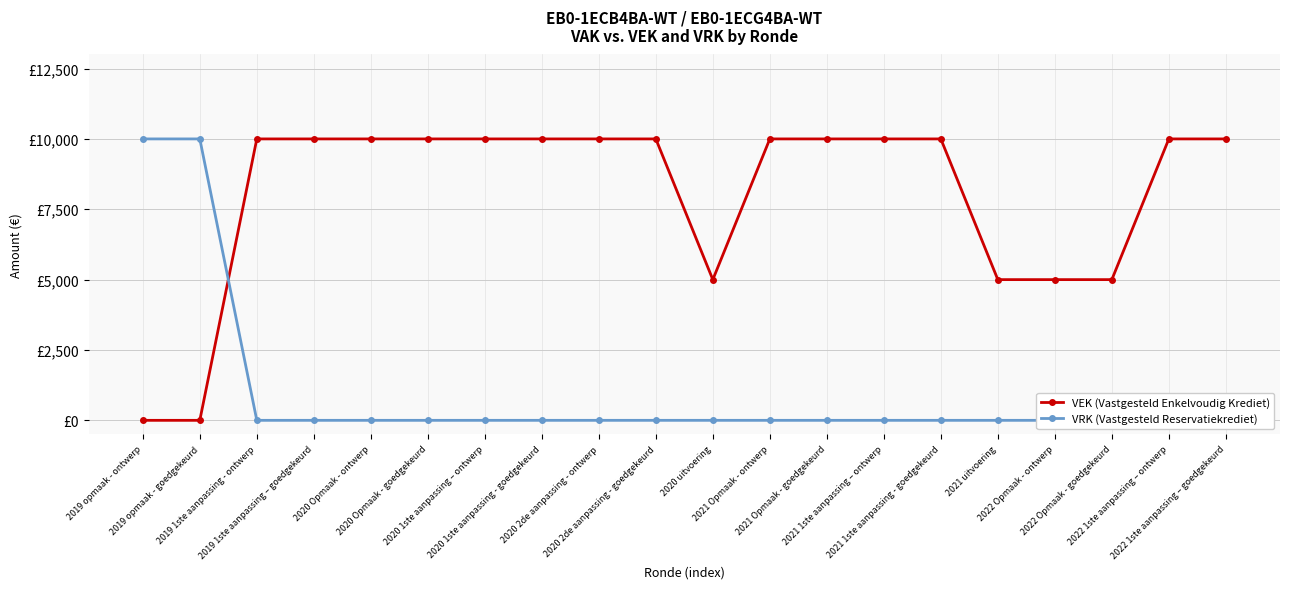

Read the VEK (Vastgesteld Enkelvoudig Krediet) value at 2020 1ste aanpassing - goedgekeurd, to the nearest 50.

10000